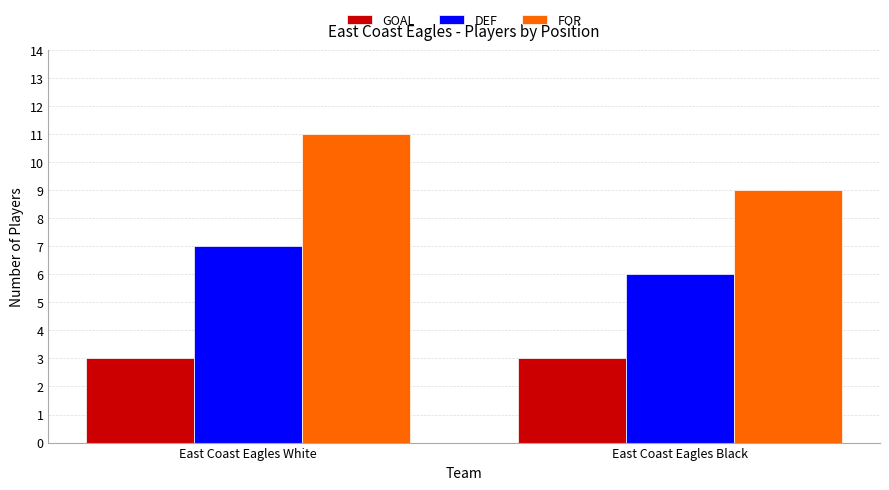

The value of GOAL at East Coast Eagles White is 3. True or false?

True